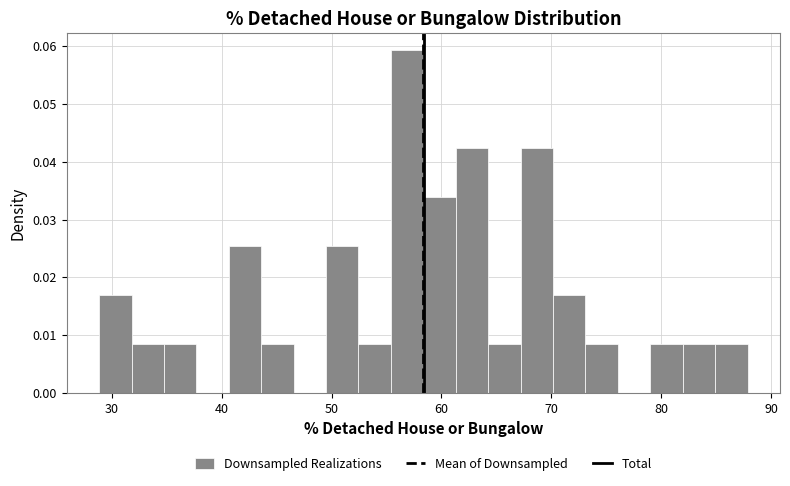

Read against the x-axis, roughly where is the centre of the tallest bar?

57